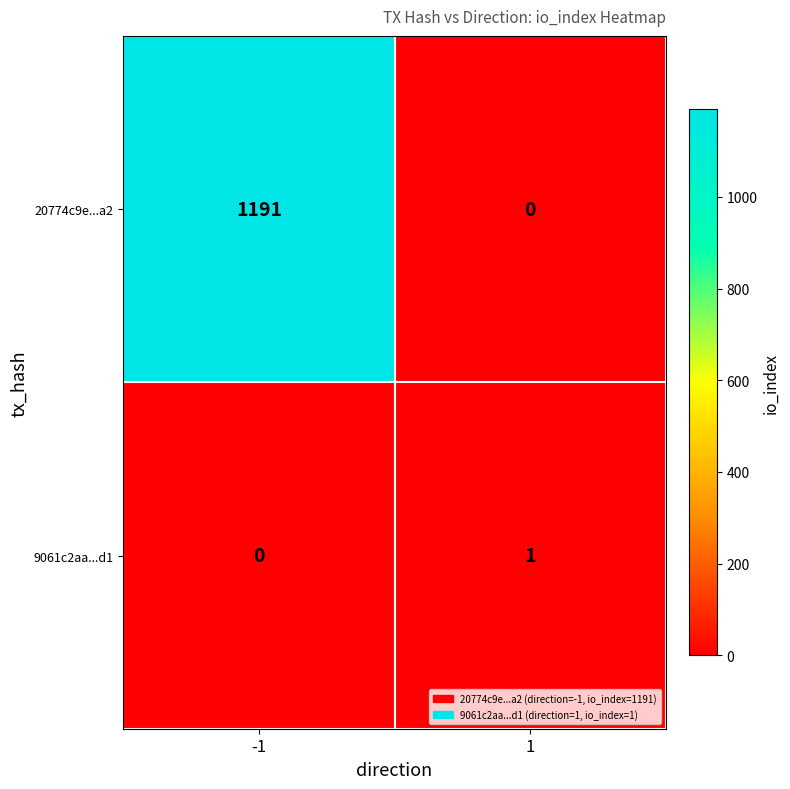

Rank the series by their maximum value, from highest to lowest.

20774c9e...a2, 9061c2aa...d1